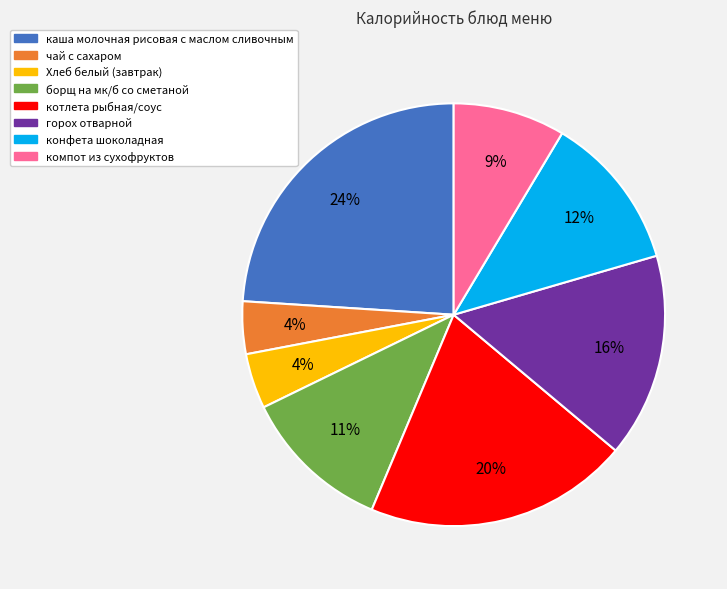

To the nearest percent, what is the difference between the largest and smallest slice percentages?

20%